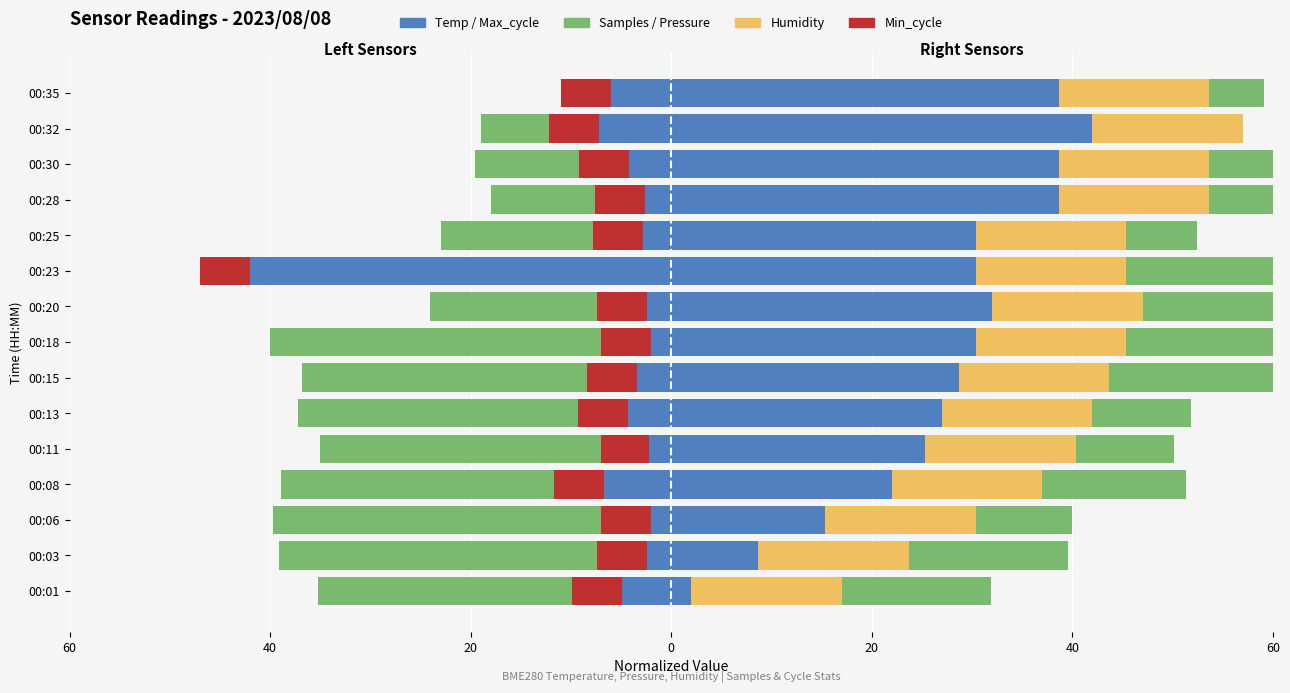

Is it true that Max_cycle equals -1.0 at 00:01?

False